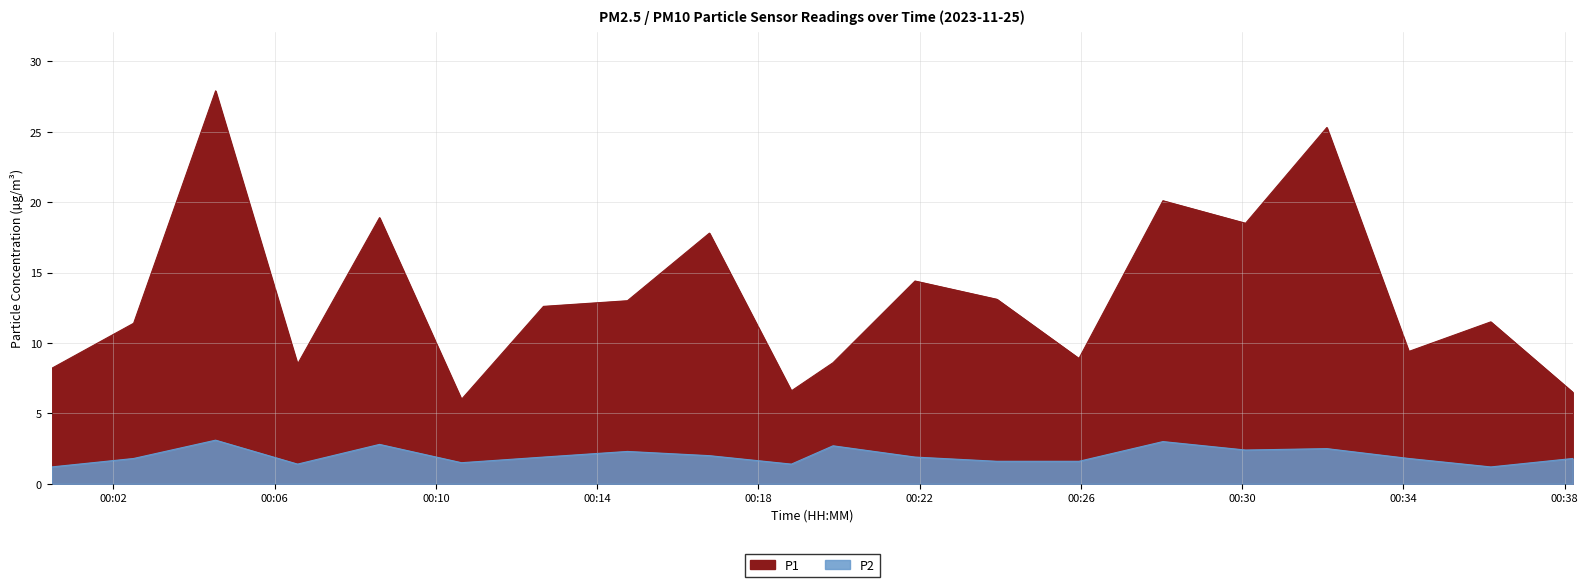

The value of P2 at 08:00 is 0.7. True or false?

False